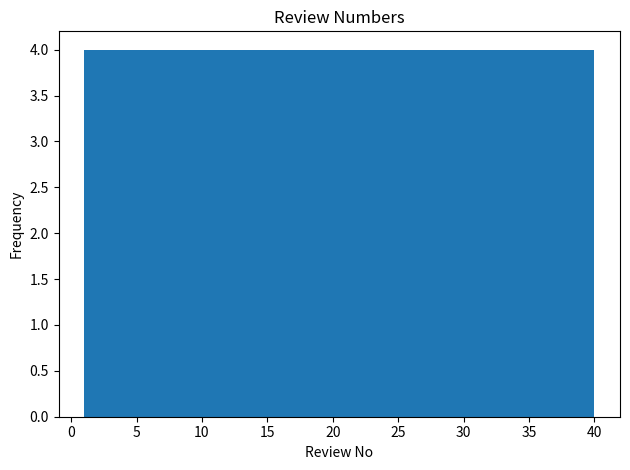

How tall is the bar that spans 4.9 to 8.8 on the x-axis? Neither the bar edges nor the heights are printed on the chart, so give them approximately, as read against the axes.

4